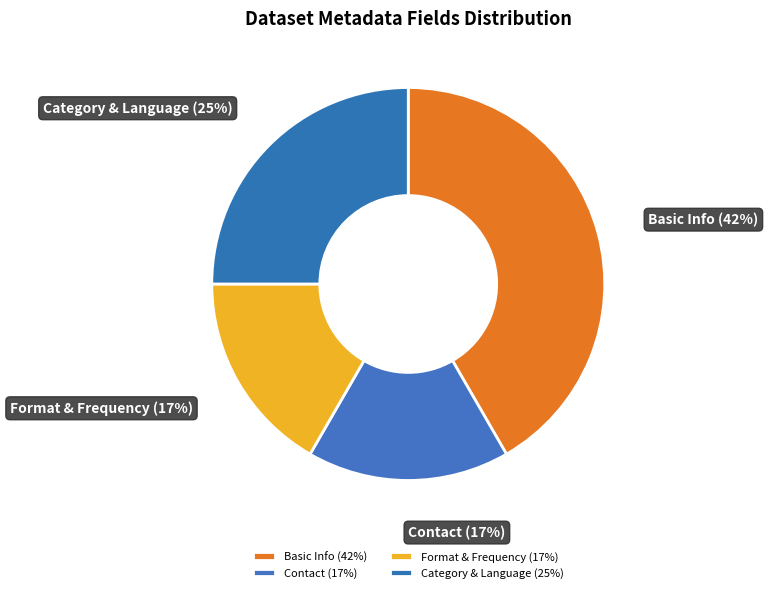

How many slices are in this pie chart?

4